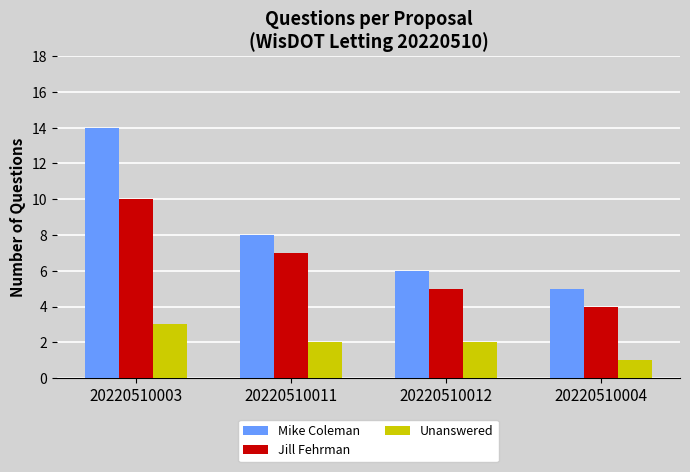

Reading left to right, extract all data points from this chart.

Mike Coleman: 14	8	6	5
Jill Fehrman: 10	7	5	4
Unanswered: 3	2	2	1